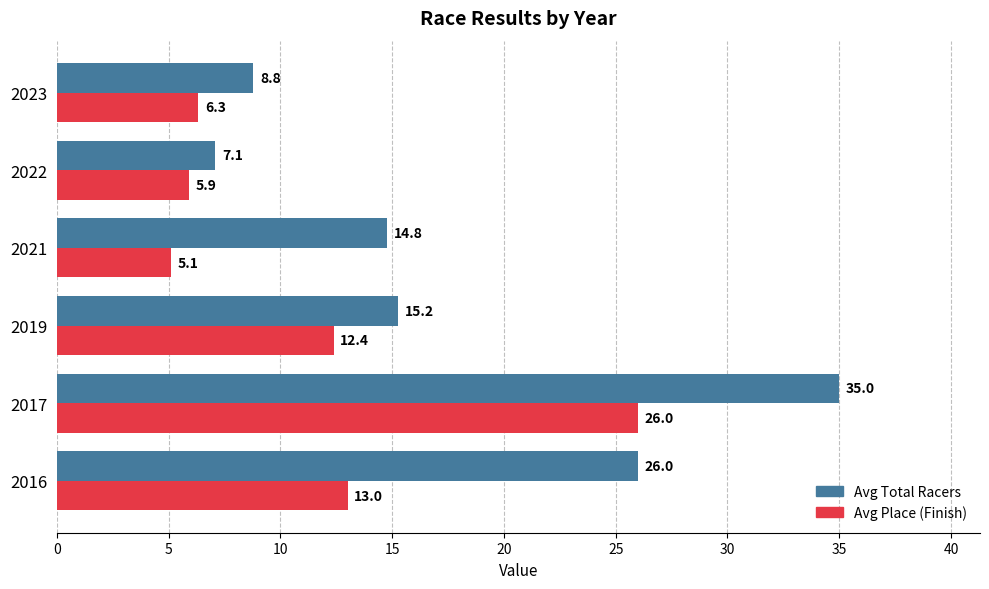

At which category is the sum across all series the highest?

2017